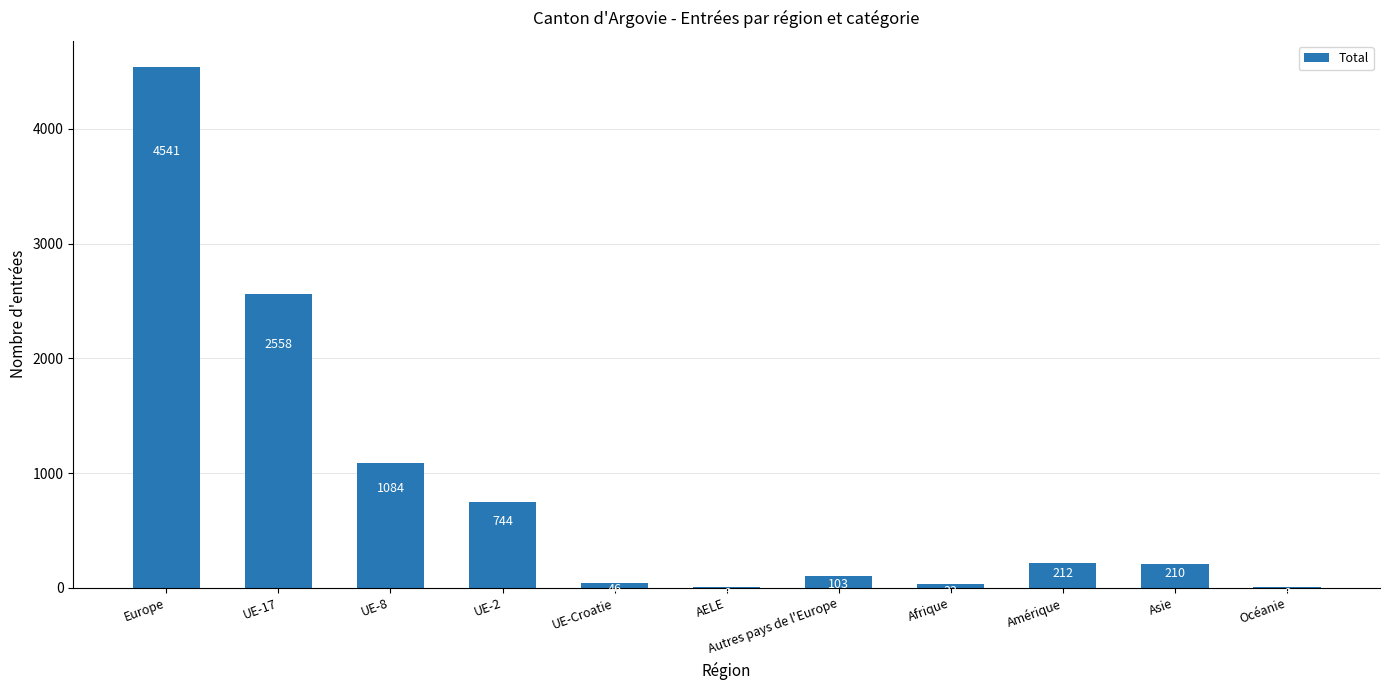

What is the sum of the values at UE-2 and Océanie?

750